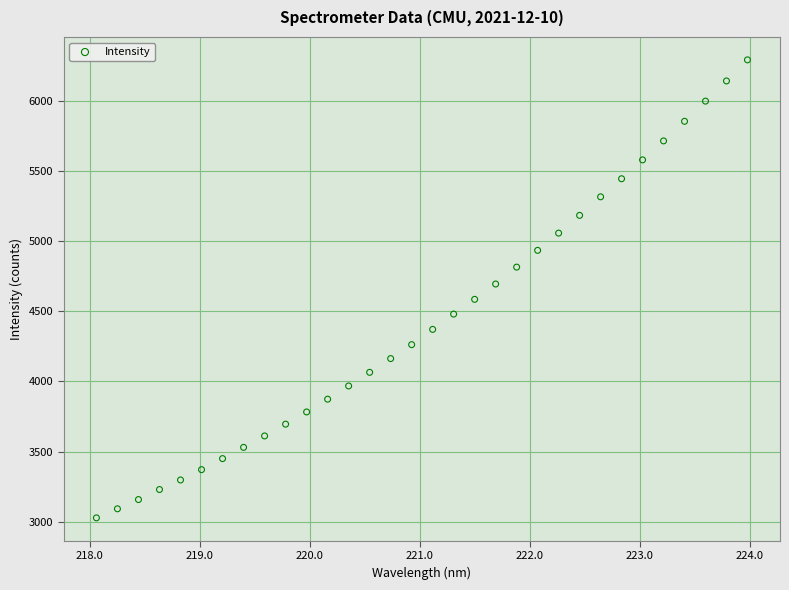

What is the range of X values (max minus min)?

5.9